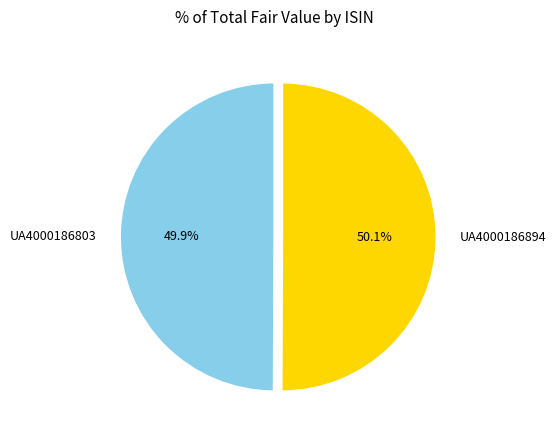

What is the ratio of the value at UA4000186894 to the value at UA4000186803?

1.0